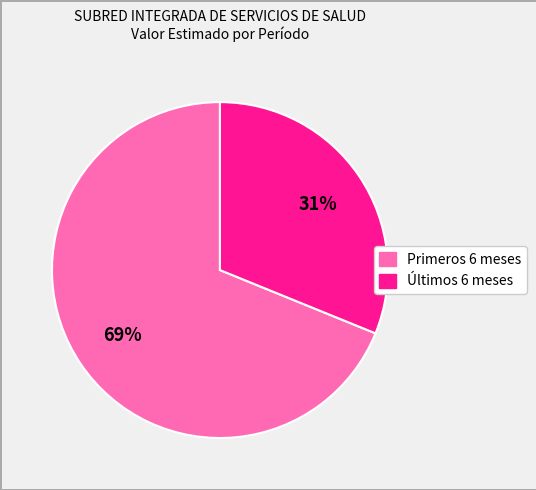

To the nearest percent, what is the average slice percentage?

50%